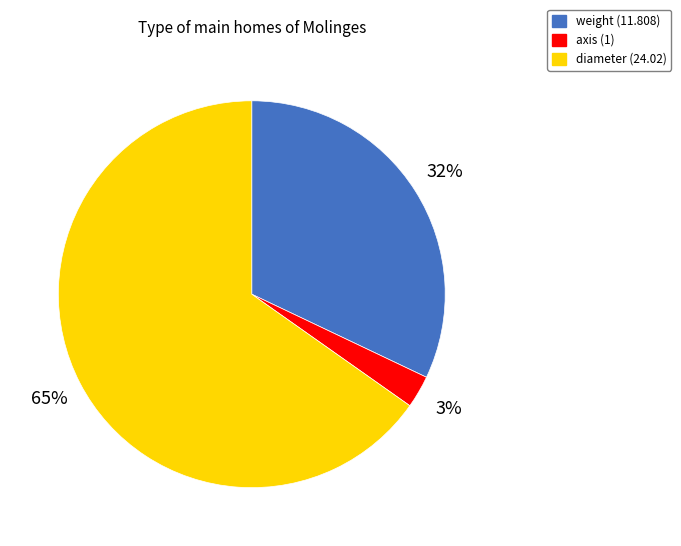

True or false: axis (1) accounts for 16% of the total.

False